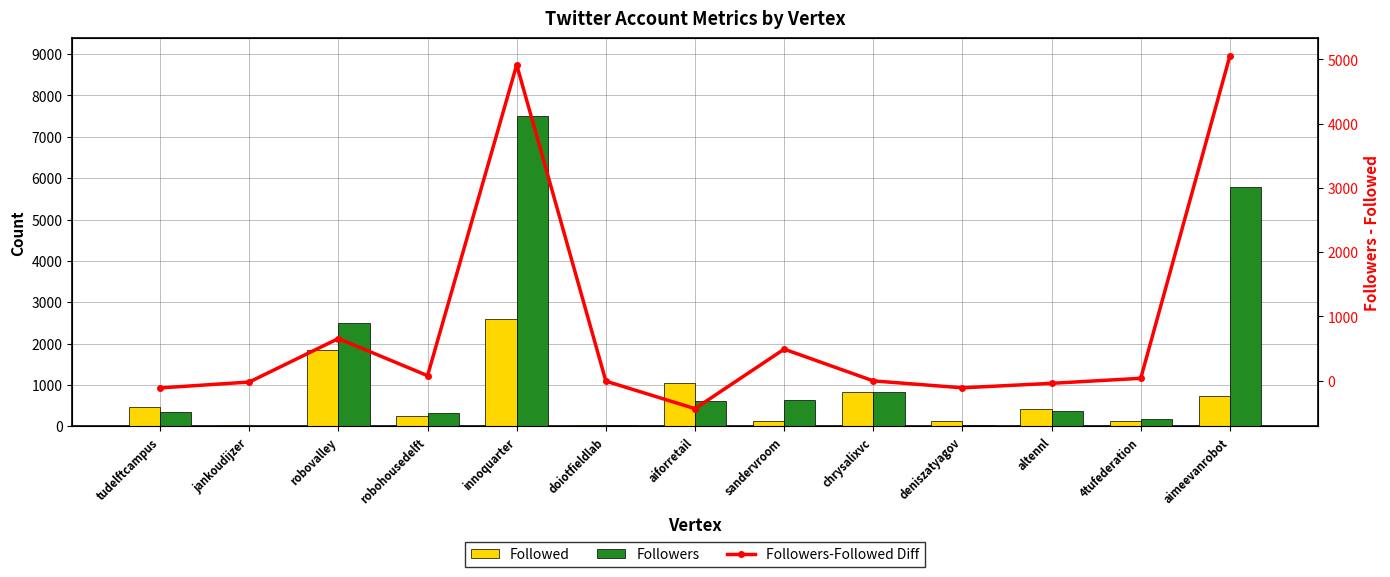

List the series in order of their overall mean, lowest first.

Followed, Followers-Followed Diff, Followers